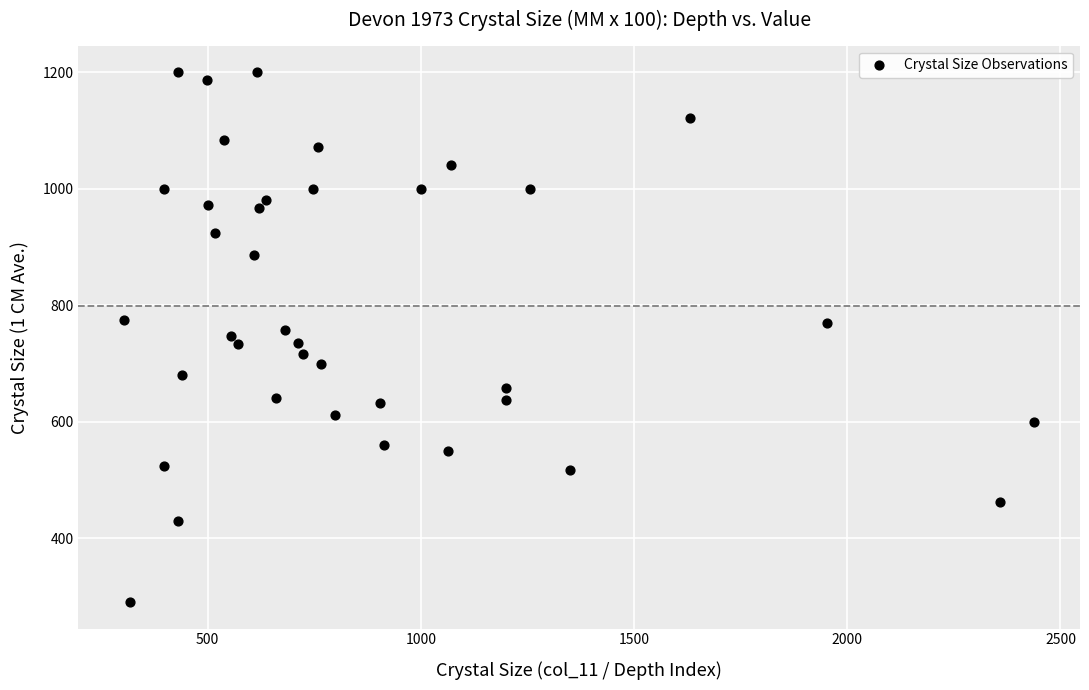

What is the range of Y values (max minus min)?

910